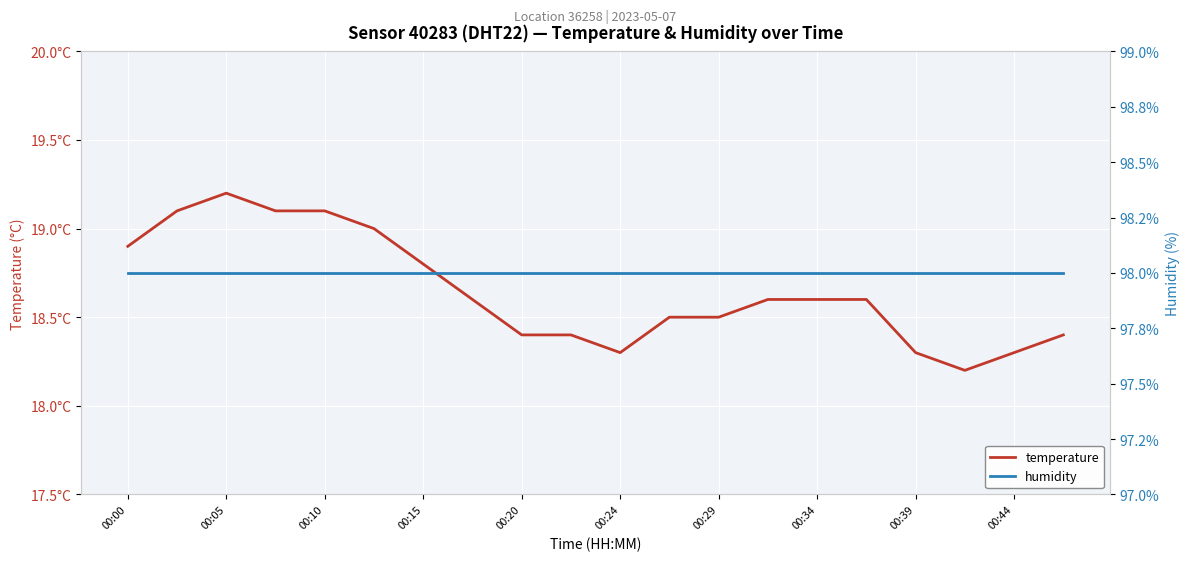

True or false: humidity and temperature intersect in this chart.

False